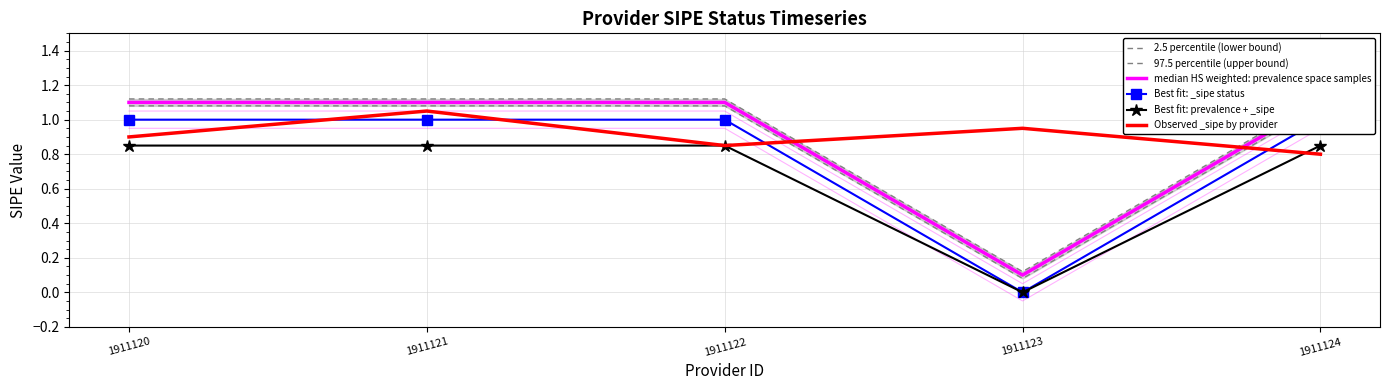

What are all the series names shown in the legend?

2.5 percentile (lower bound), 97.5 percentile (upper bound), median HS weighted: prevalence space samples, Best fit: _sipe status, Best fit: prevalence + _sipe, Observed _sipe by provider